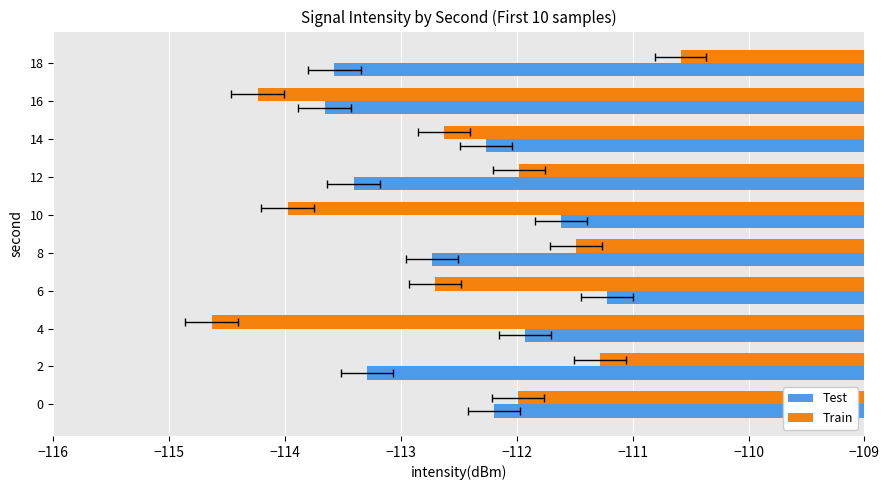

Reading left to right, extract all data points from this chart.

Test: -112.2	-113.3	-111.9	-111.2	-112.7	-111.6	-113.4	-112.3	-113.7	-113.6
Train: -112.0	-111.3	-114.6	-112.7	-111.5	-114.0	-112.0	-112.6	-114.2	-110.6